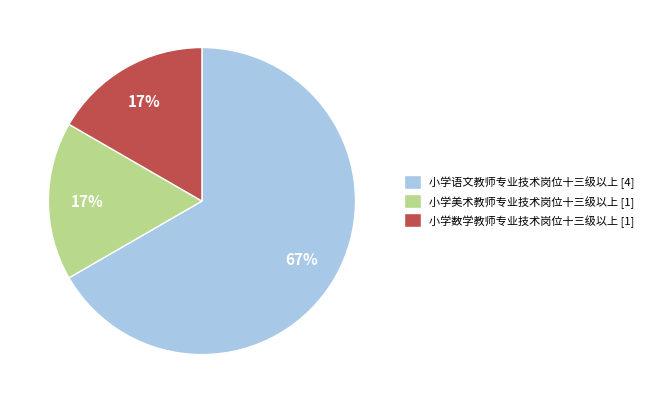

Is it true that 小学语文教师专业技术岗位十三级以上 is 67% of the pie?

True